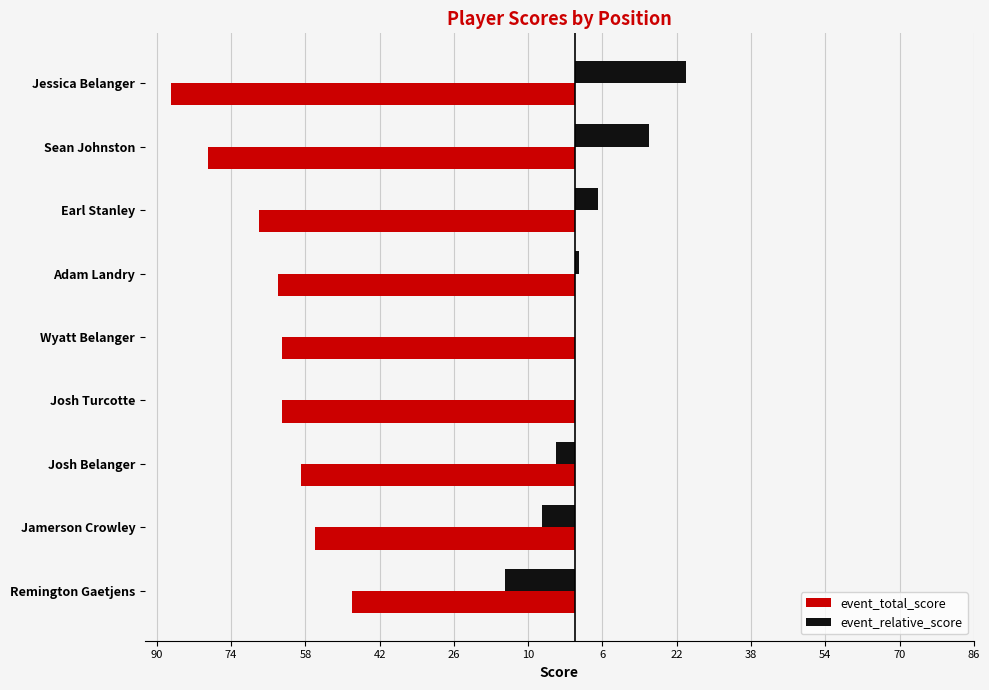

Which series has the largest range (max minus min)?

event_total_score